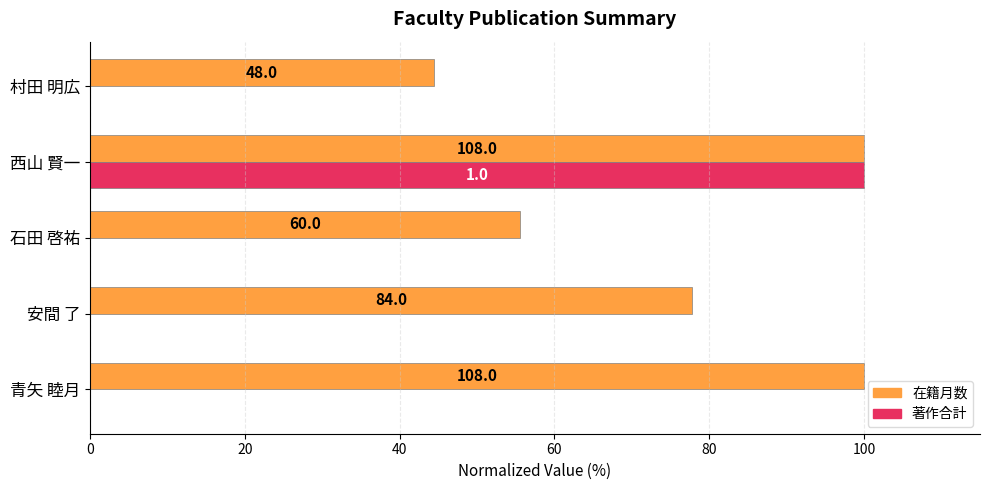

What are all the series names shown in the legend?

在籍月数, 著作合計